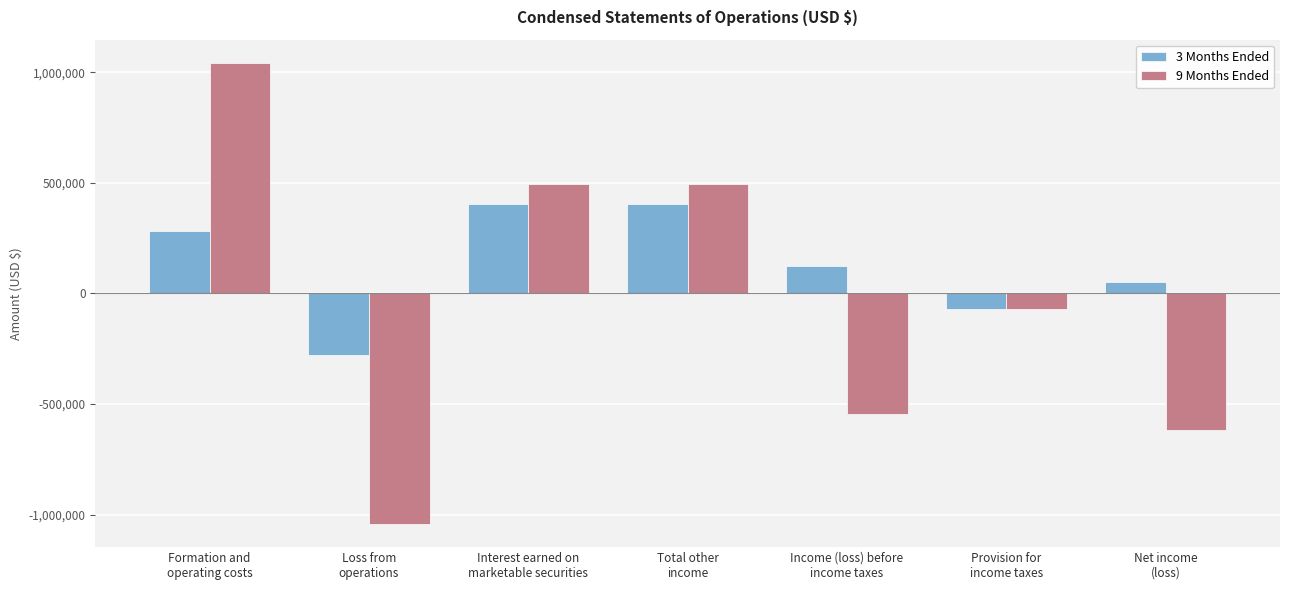

Is it true that 9 Months Ended equals 495420 at Total other
income?

True